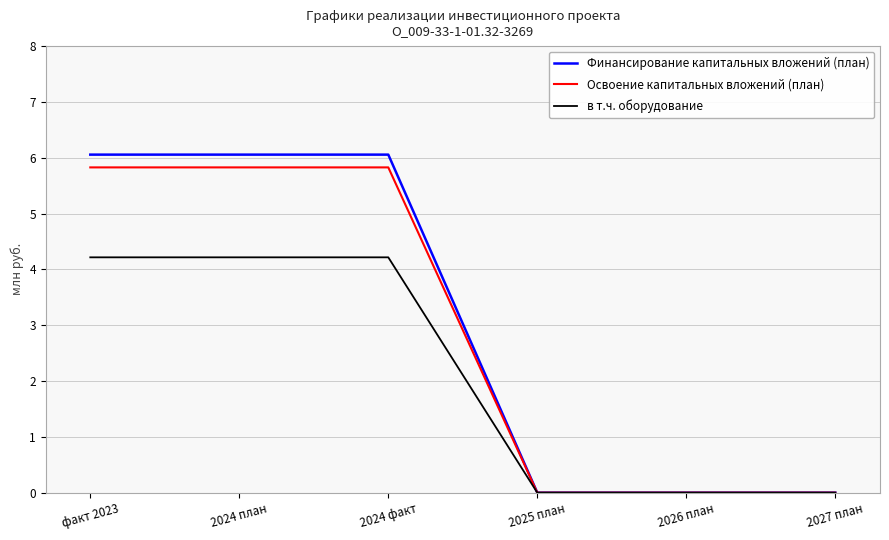

Reading left to right, transcribe all the data shown in this chart.

Финансирование капитальных вложений (план): факт 2023=6.1	2024 план=6.1	2024 факт=6.1	2025 план=0.0	2026 план=0.0	2027 план=0.0
Освоение капитальных вложений (план): факт 2023=5.8	2024 план=5.8	2024 факт=5.8	2025 план=0.0	2026 план=0.0	2027 план=0.0
в т.ч. оборудование: факт 2023=4.2	2024 план=4.2	2024 факт=4.2	2025 план=0.0	2026 план=0.0	2027 план=0.0